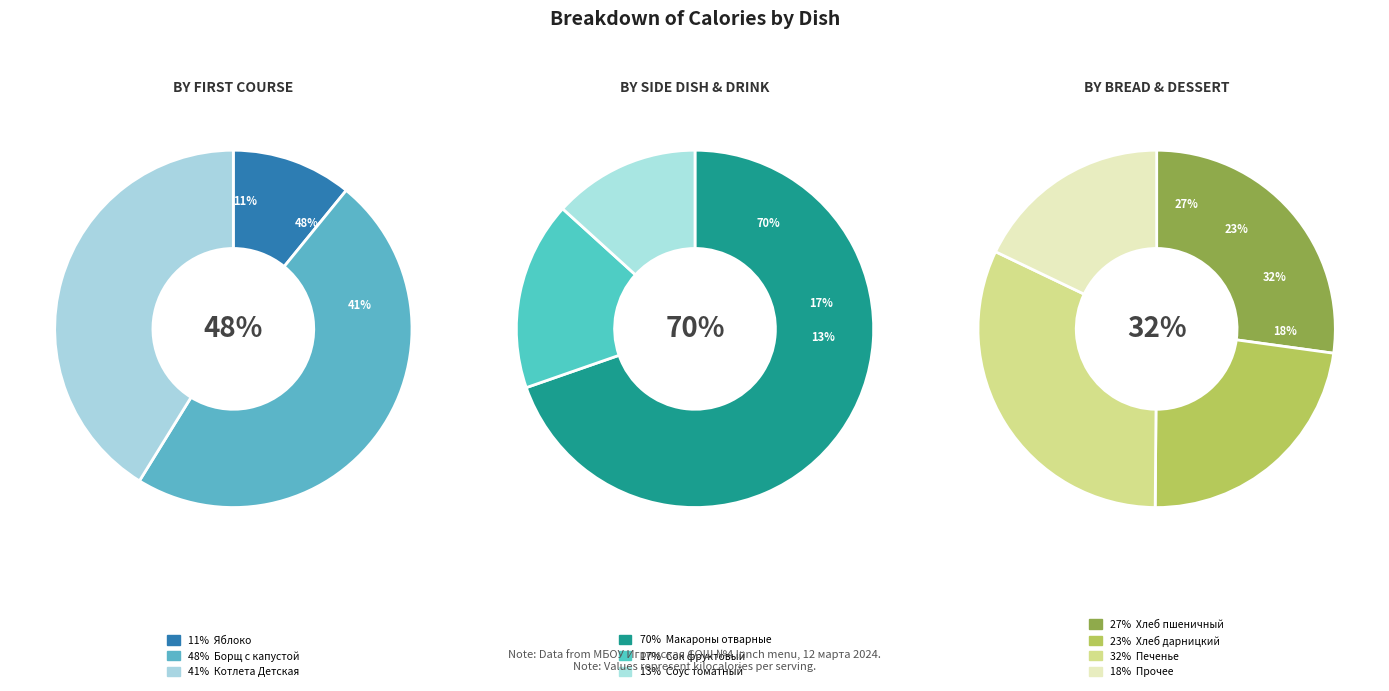

Does any single category account for the majority?

No